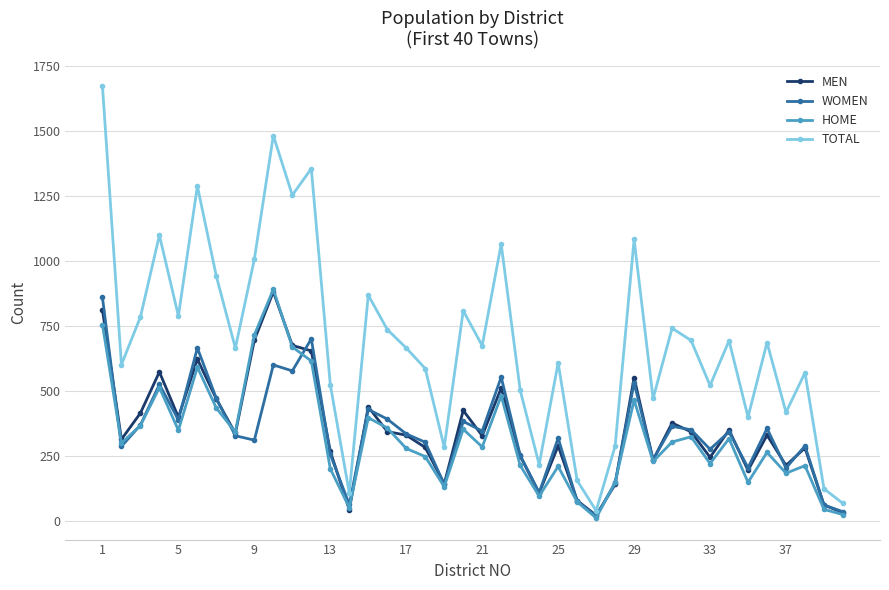

Which series has the largest total across all categories?

TOTAL